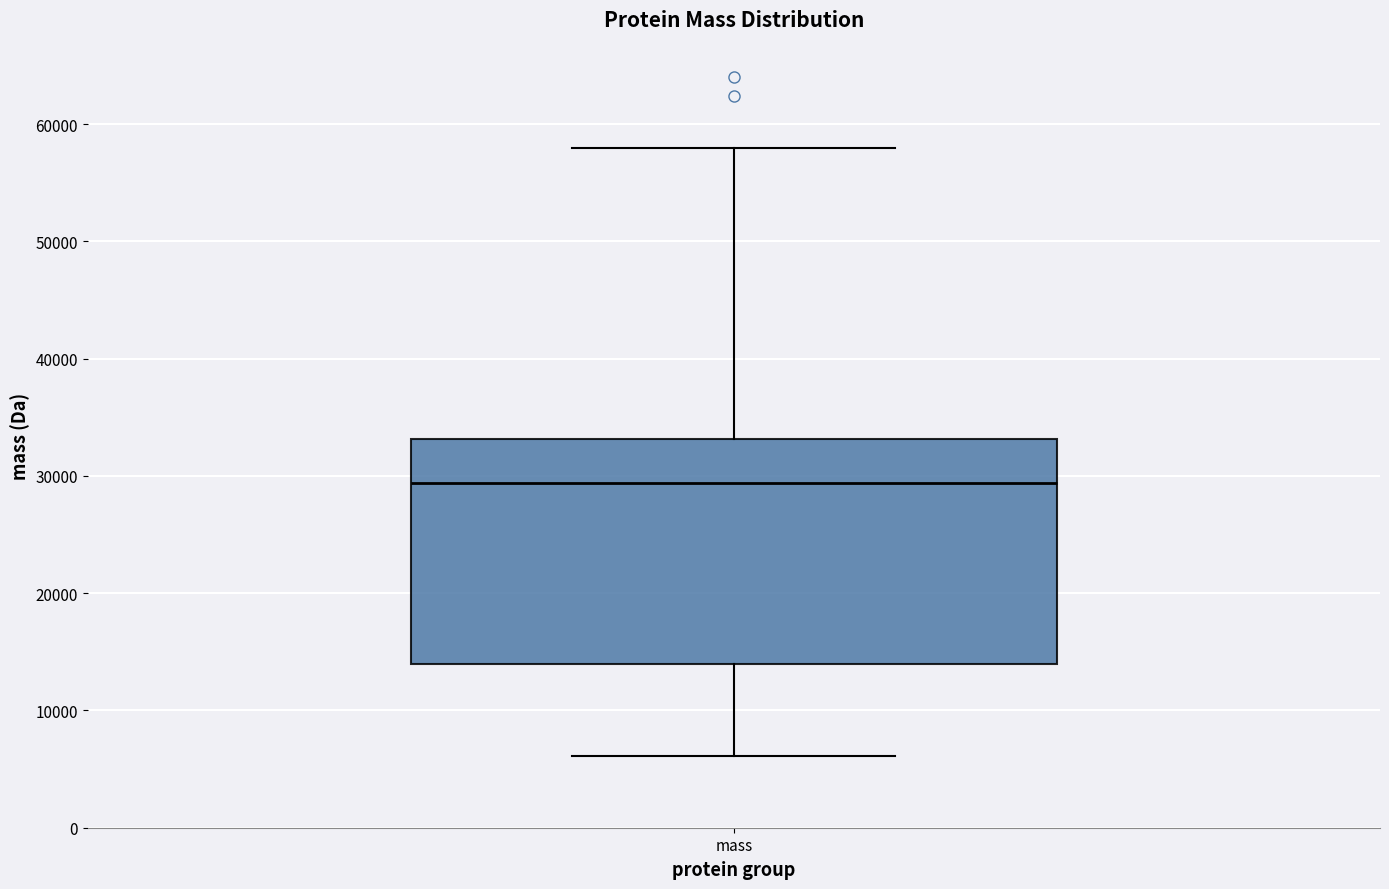

Transcribe this box plot: give where the median line is, the range the box spans, and where the two whiskers end, as read against the y-axis. The values are not printed on the chart, so give them approximately, as read against the axis.

median 29000, box 14000 to 33000, whiskers 6000 to 58000